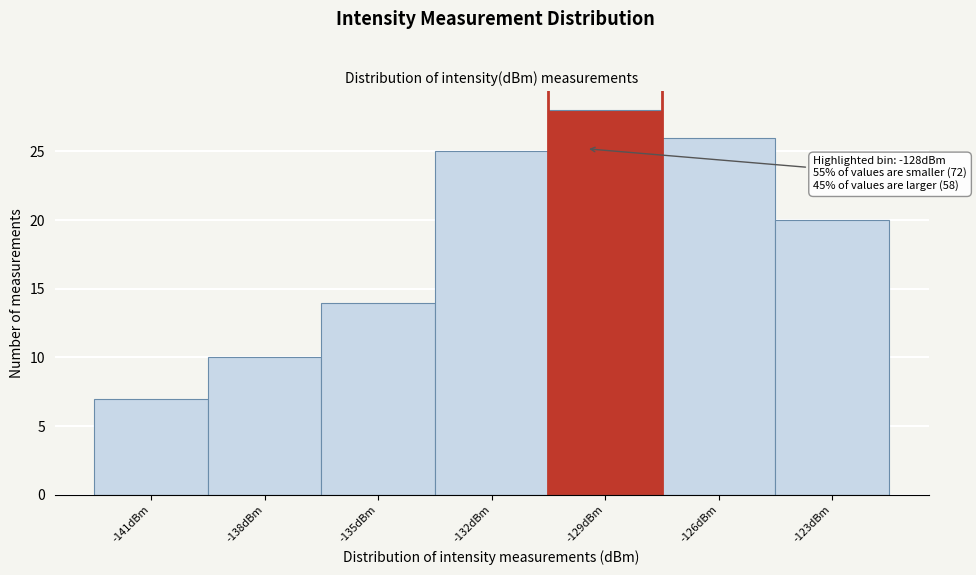

Reading right to left, transcribe all the data shown in this chart.

20	26	28	25	14	10	7